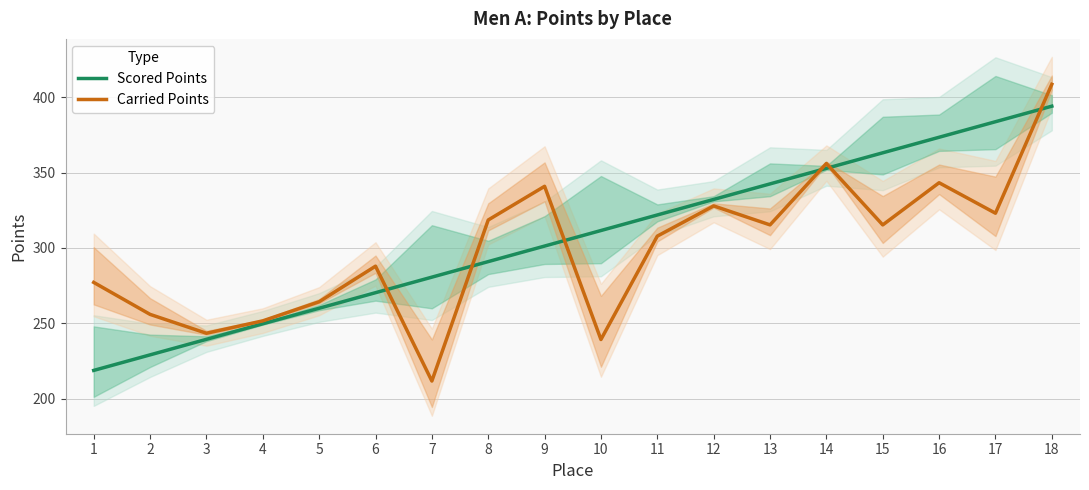

Reading left to right, transcribe all the data shown in this chart.

Scored Points: 218.7	229.0	239.3	249.6	260.0	270.3	280.6	291.0	301.3	311.6	321.9	332.3	342.6	352.9	363.2	373.6	383.9	394.2
Carried Points: 277.1	255.9	243.3	251.6	264.3	287.9	211.6	318.6	341.0	239.2	307.9	328.0	315.4	356.1	315.3	343.4	323.1	408.8